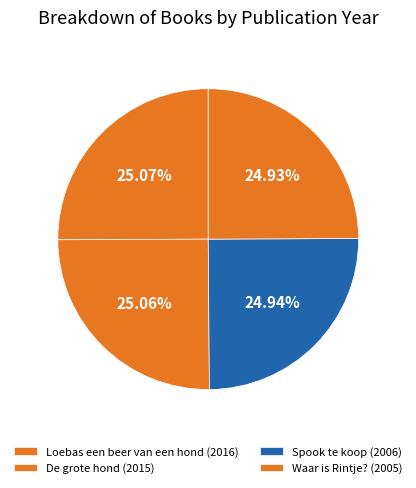

What is the ratio of the value at Waar is Rintje? to the value at Loebas een beer van een hond?

1.0